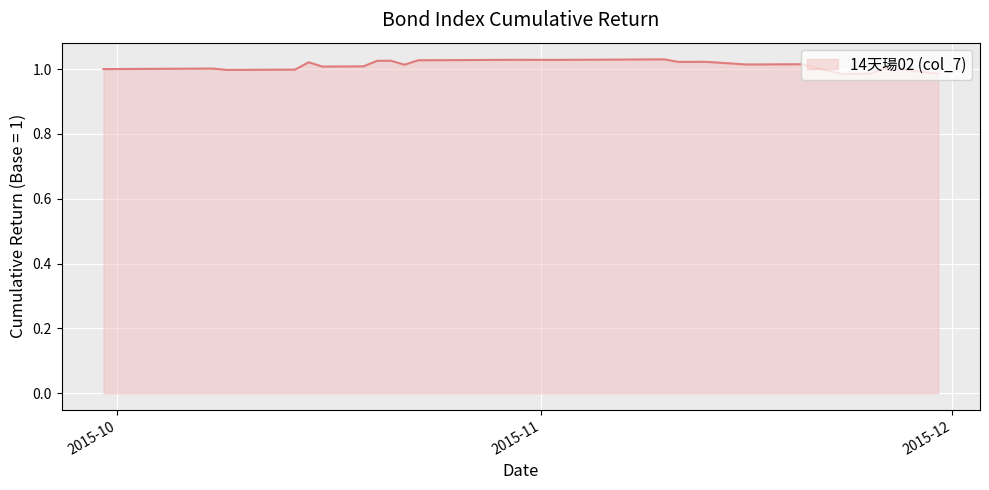

Does the chart display data point markers on the line(s)?

No